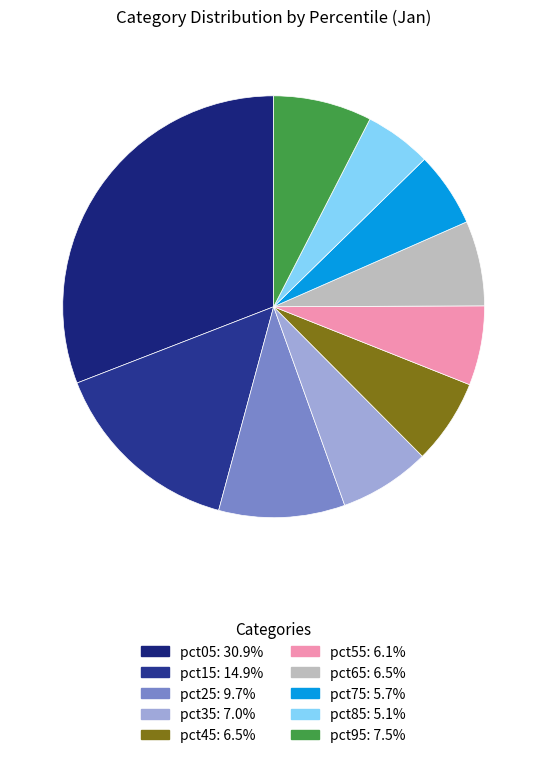

Rank the categories by value from highest to lowest.

pct05, pct15, pct25, pct95, pct35, pct65, pct45, pct55, pct75, pct85